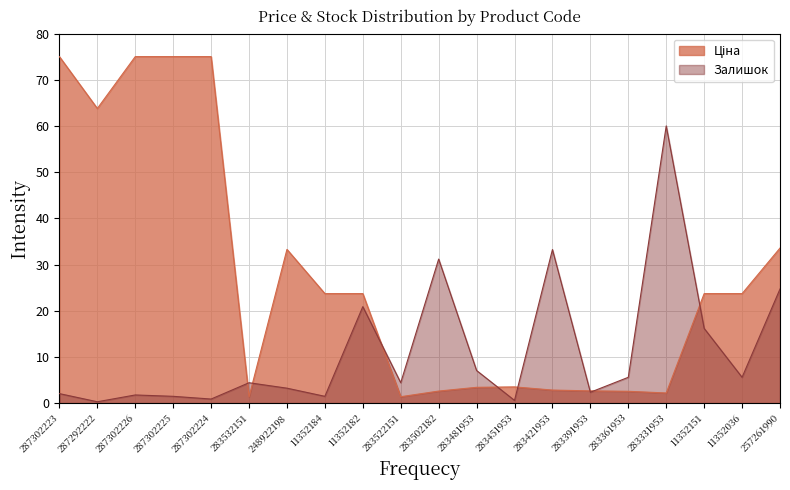

Rank the series by their maximum value, from highest to lowest.

Ціна, Залишок